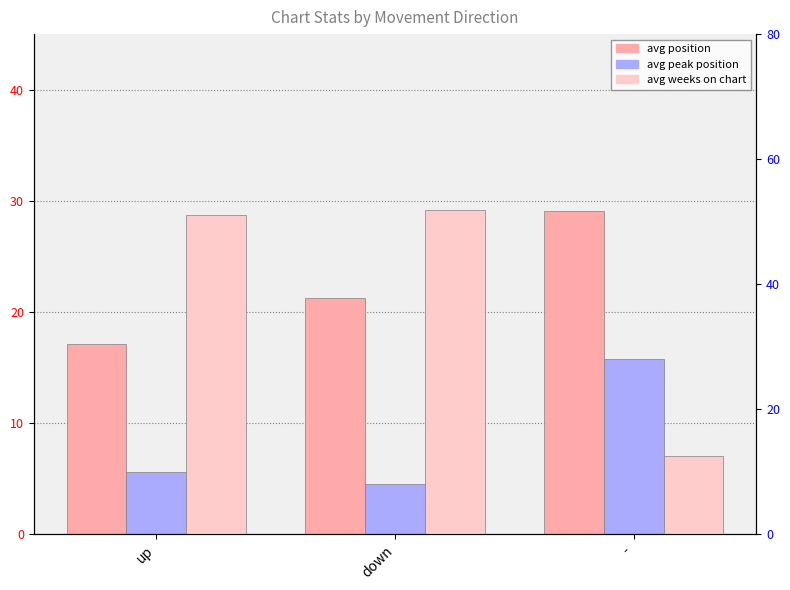

Read the avg weeks on chart value at up.

51.1